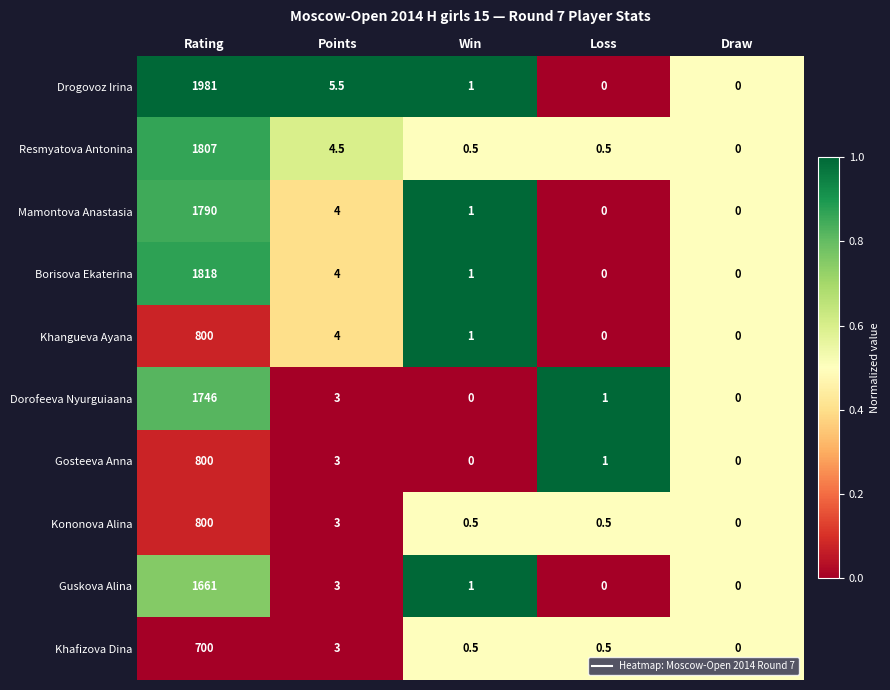

At which label does Borisova Ekaterina first exceed 1?

Rating